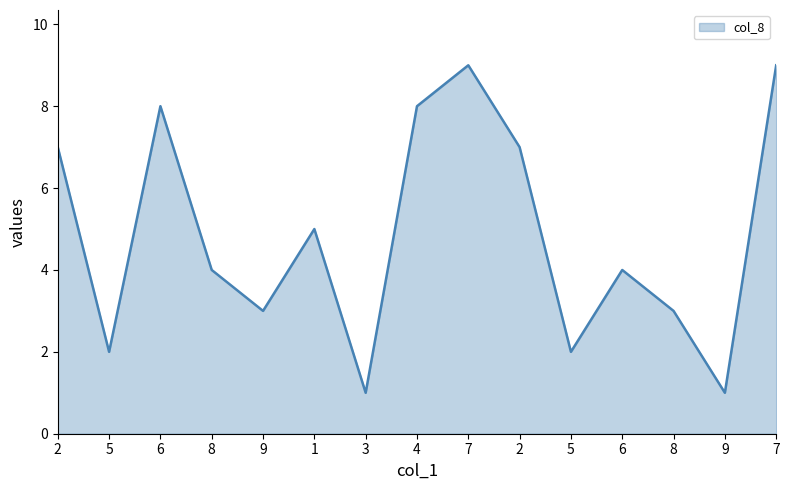

Is this an area chart (filled region under the line)?

Yes